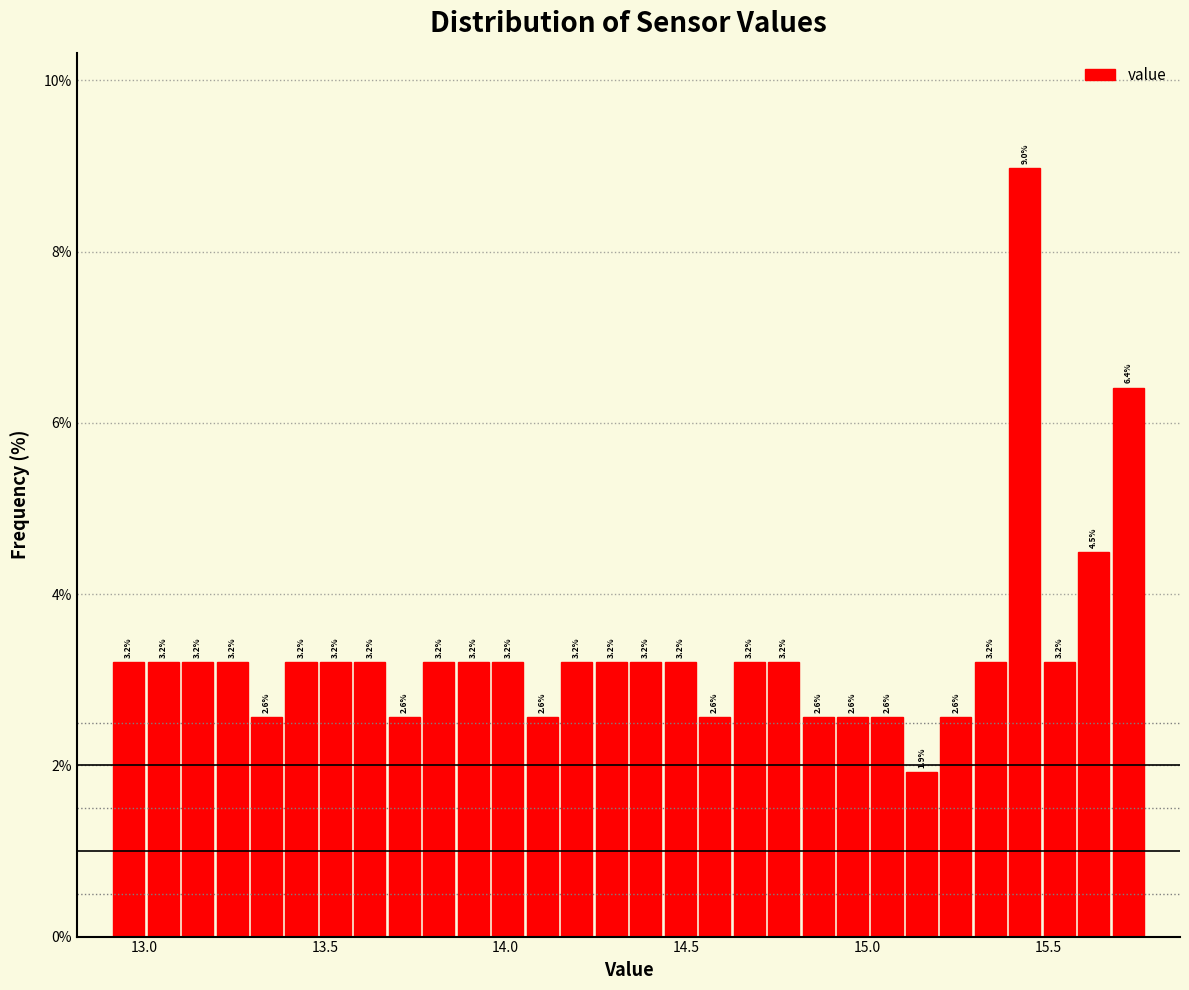

Around what value on the x-axis is the tallest bar? Give the approximate position of its centre, as read against the axis.

15.45